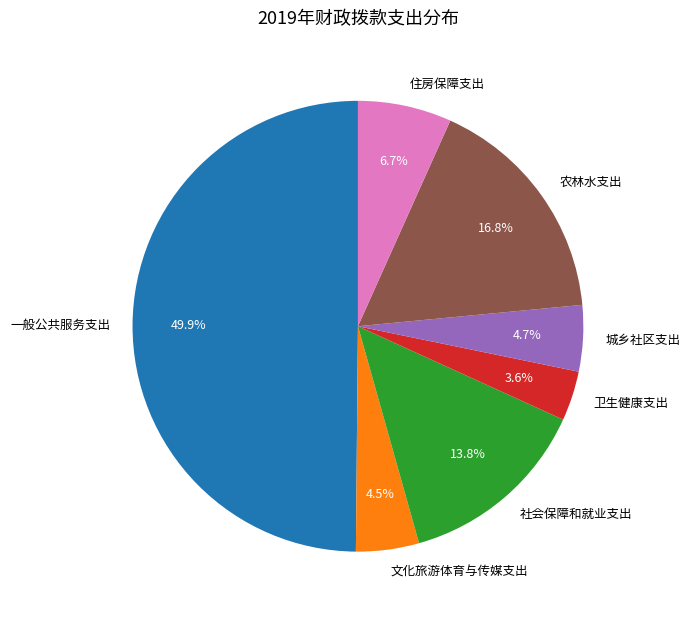

How much of the chart is everything except 住房保障支出?

93.3%